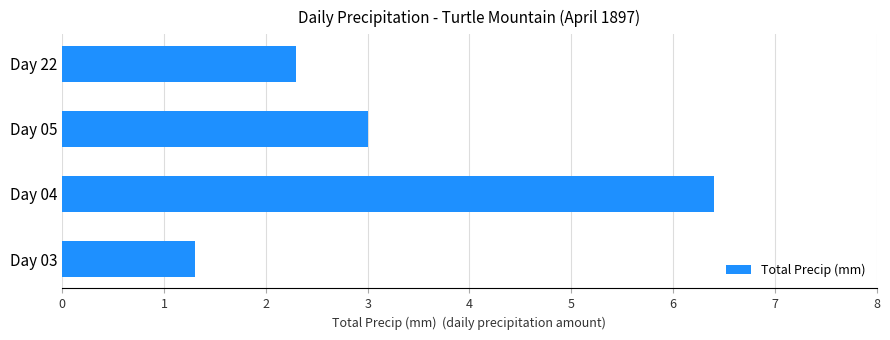

List the labels in order of value, largest first.

Day 04, Day 05, Day 22, Day 03